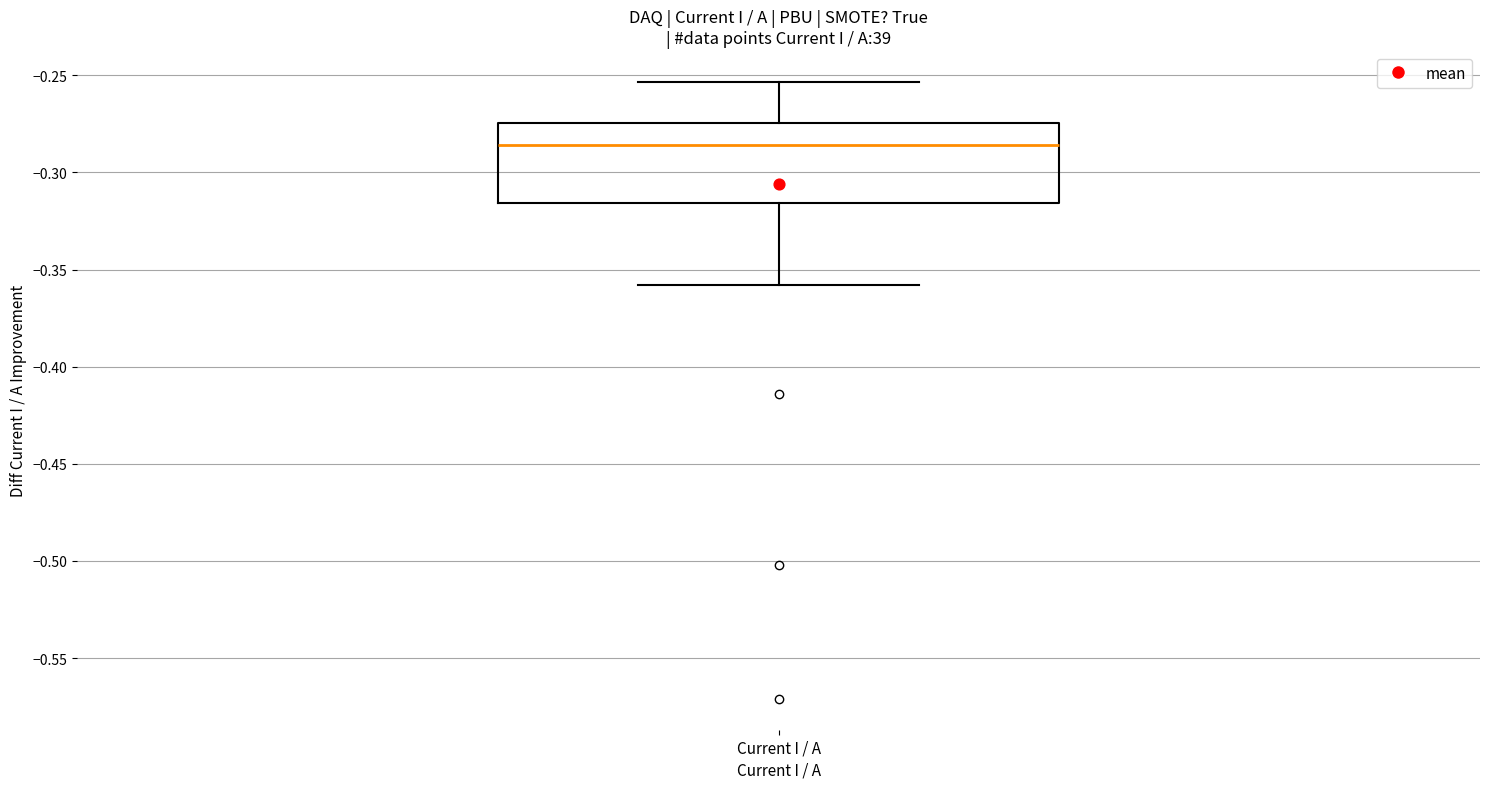

Where does the median line of the box for Current I / A sit on the y-axis? The values are not printed on the chart, so give them approximately, as read against the axis.

-0.285